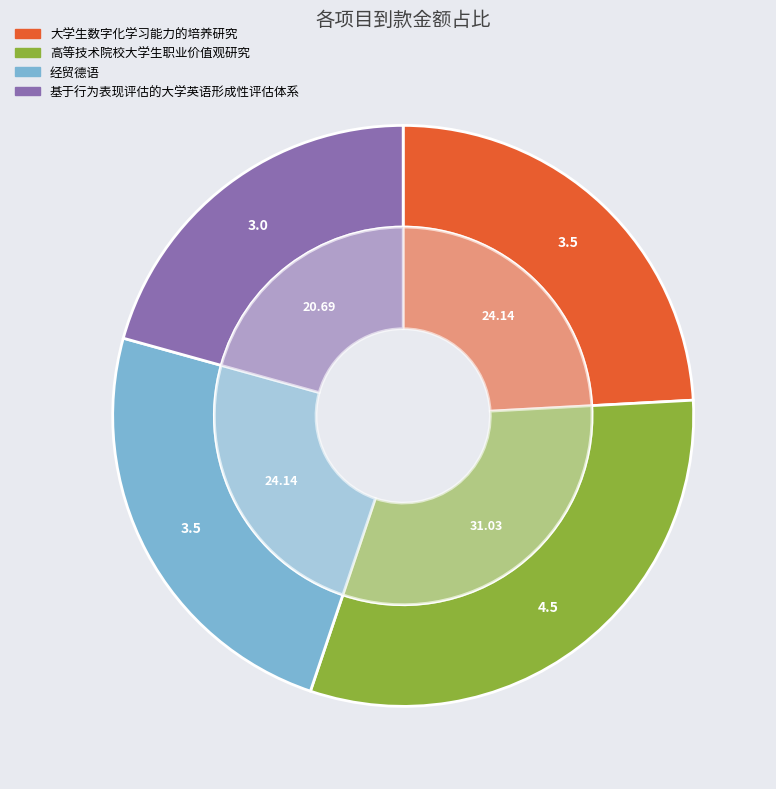

Is it true that 基于行为表现评估的大学英语形成性评估体系 is 31% of the pie?

False